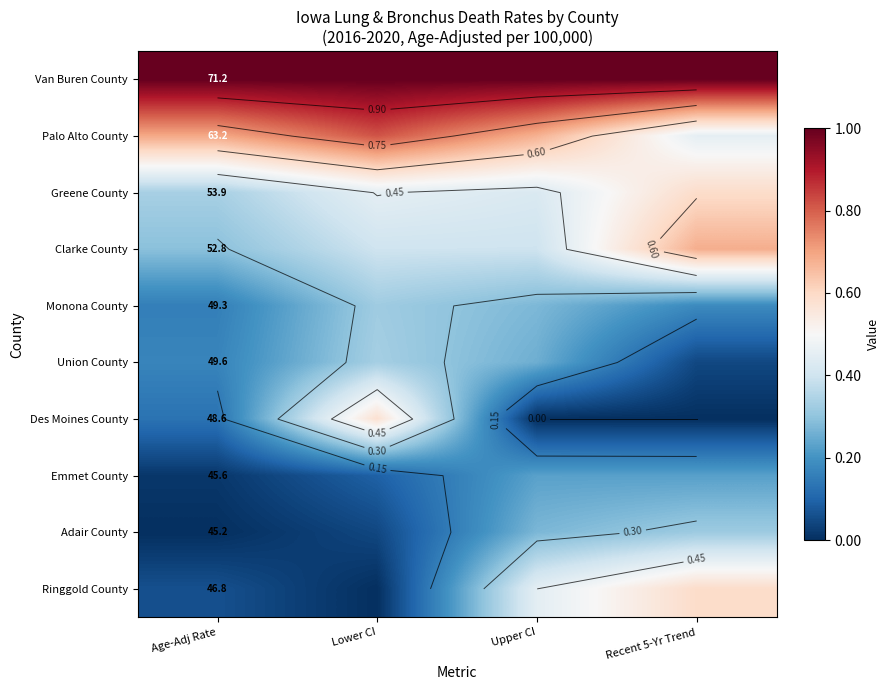

Read the Clarke County value at Age-Adj Rate.

0.3